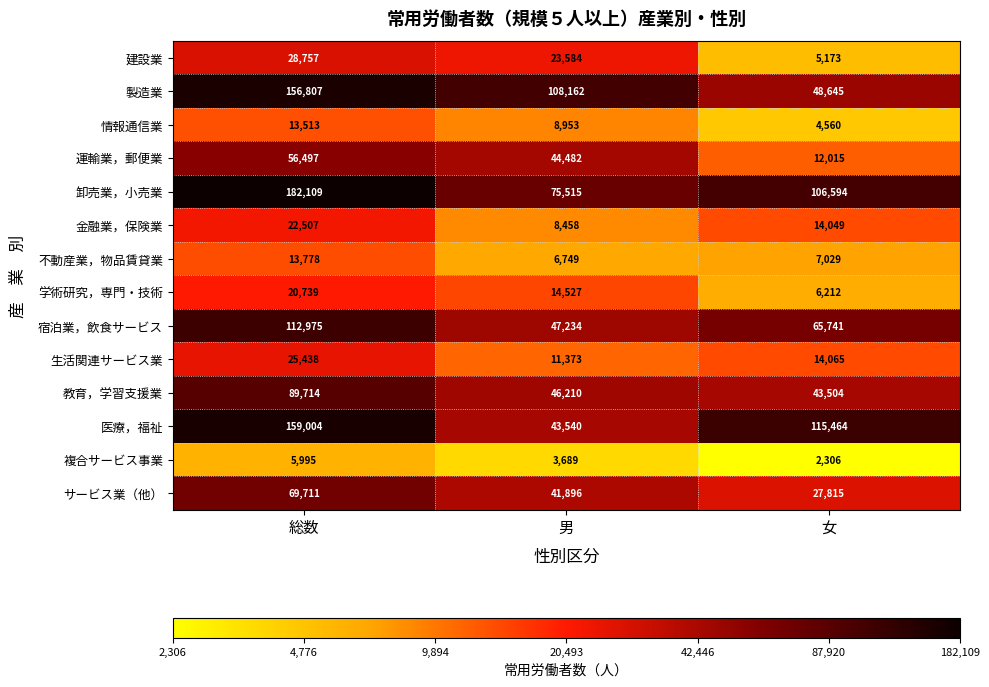

At which category is the sum across all series the highest?

総数